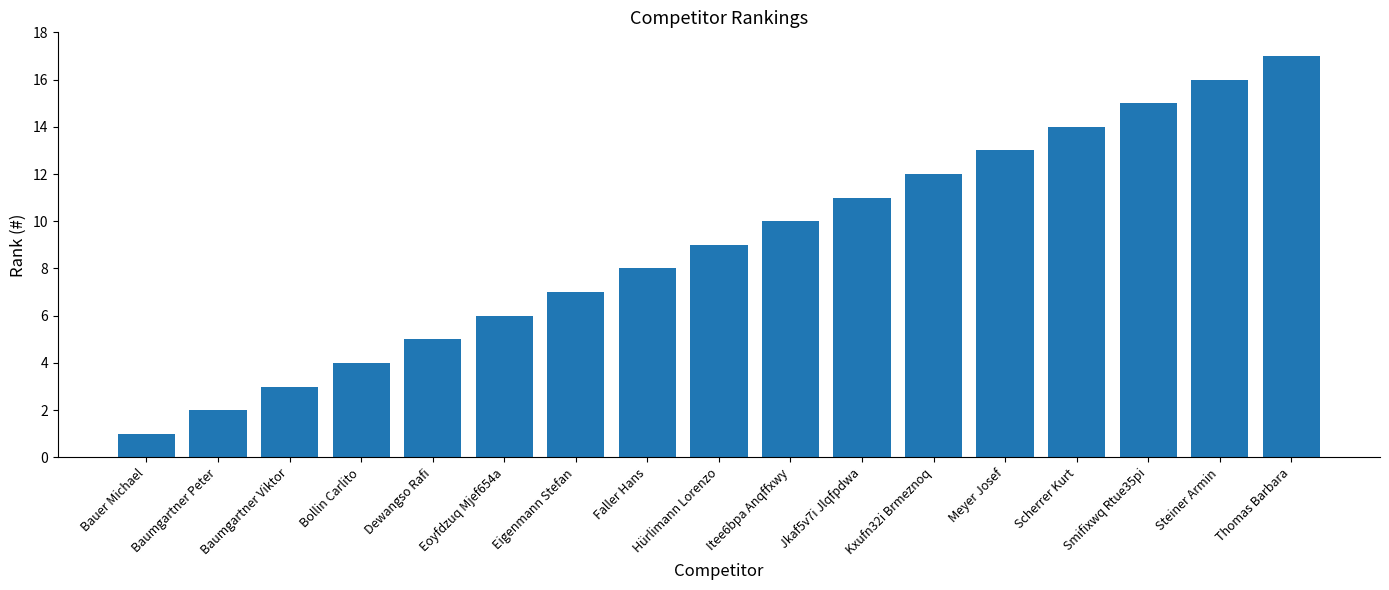

List the labels in order of value, largest first.

Thomas Barbara, Steiner Armin, Smifixwq Rtue35pi, Scherrer Kurt, Meyer Josef, Kxufn32i Brmeznoq, Jkaf5v7i Jlqfpdwa, Itee6bpa Anqffxwy, Hürlimann Lorenzo, Faller Hans, Eigenmann Stefan, Eoyfdzuq Mjef654a, Dewangso Rafi, Bollin Carlito, Baumgartner Viktor, Baumgartner Peter, Bauer Michael